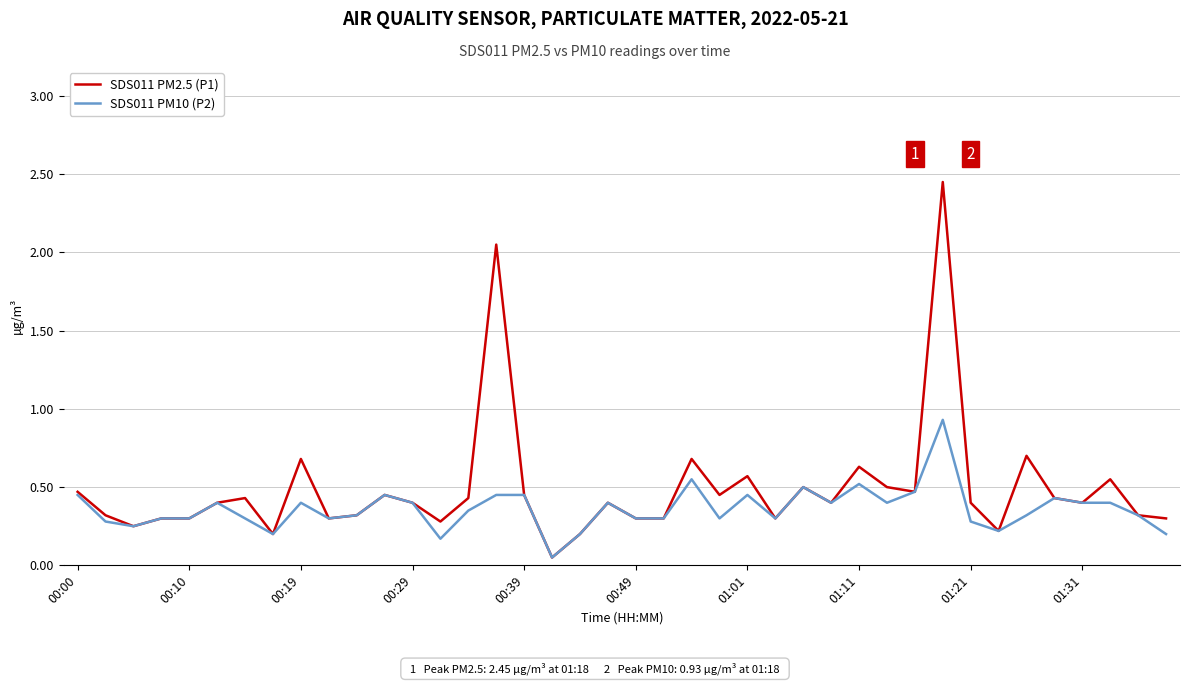

Rank the series by their average value, from highest to lowest.

SDS011 PM2.5 (P1), SDS011 PM10 (P2)